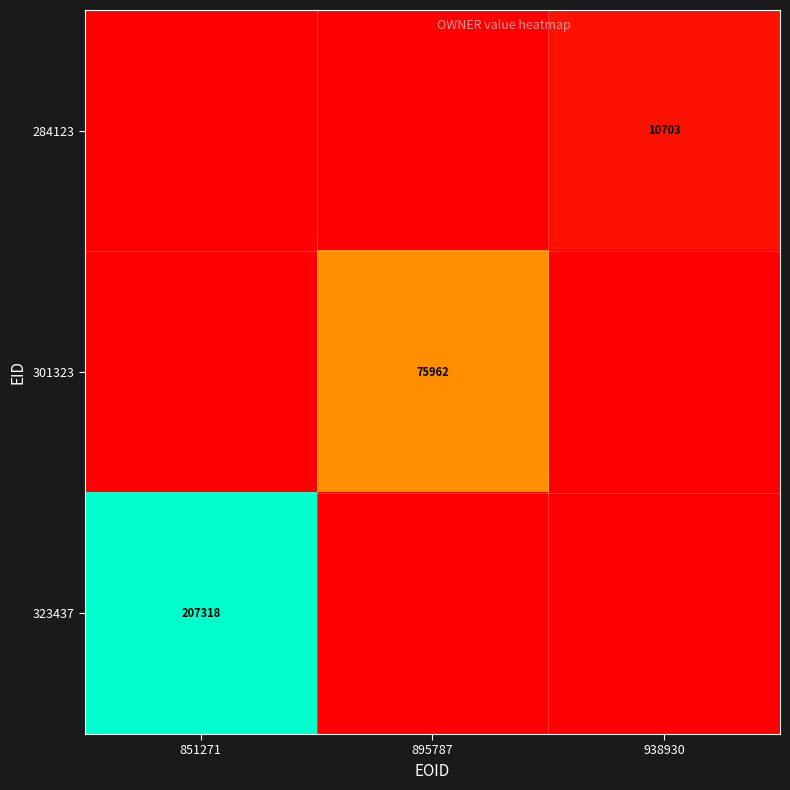

Which has a higher value, 851271 or 938930?

938930